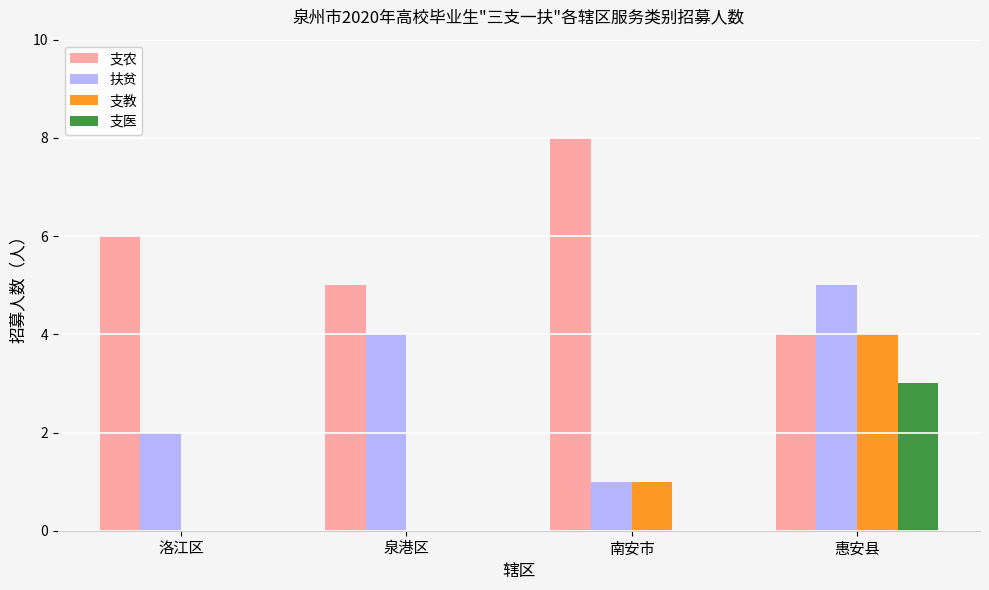

What is the sum of the 支农 values at 泉港区 and 惠安县?

9